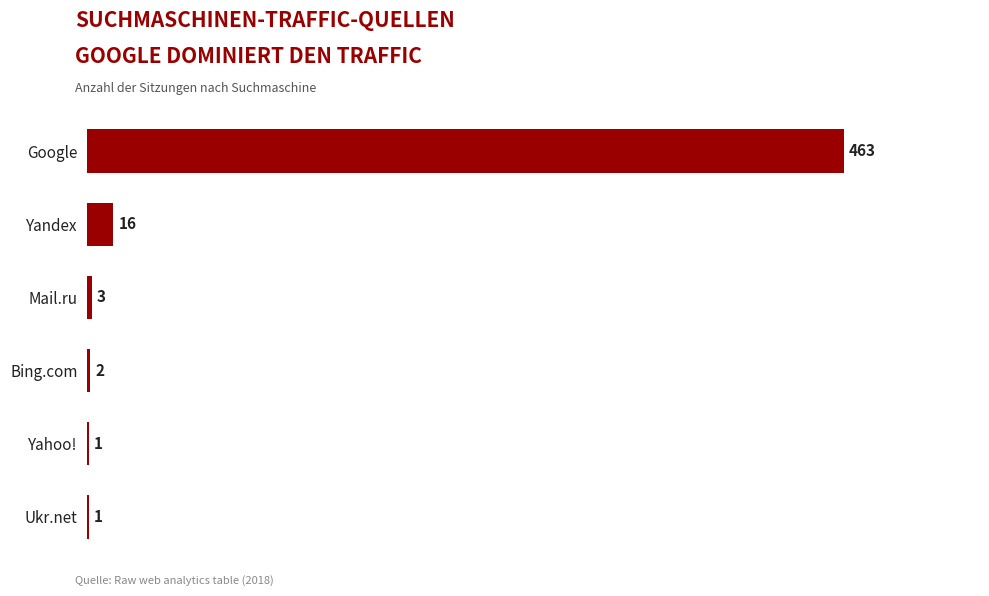

Between Bing.com and Mail.ru, which is larger?

Mail.ru